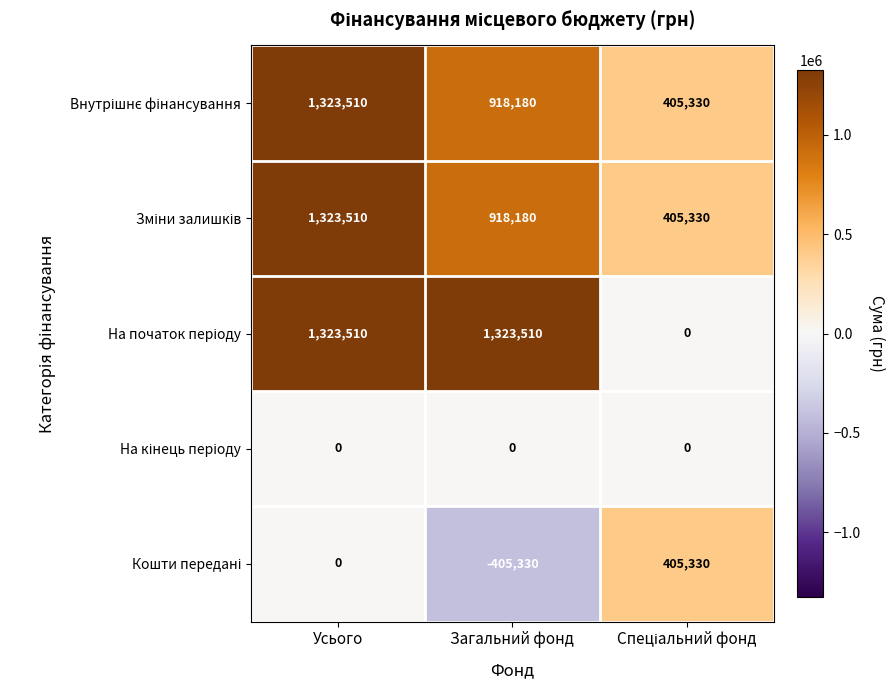

How many categories are shown in the chart?

3